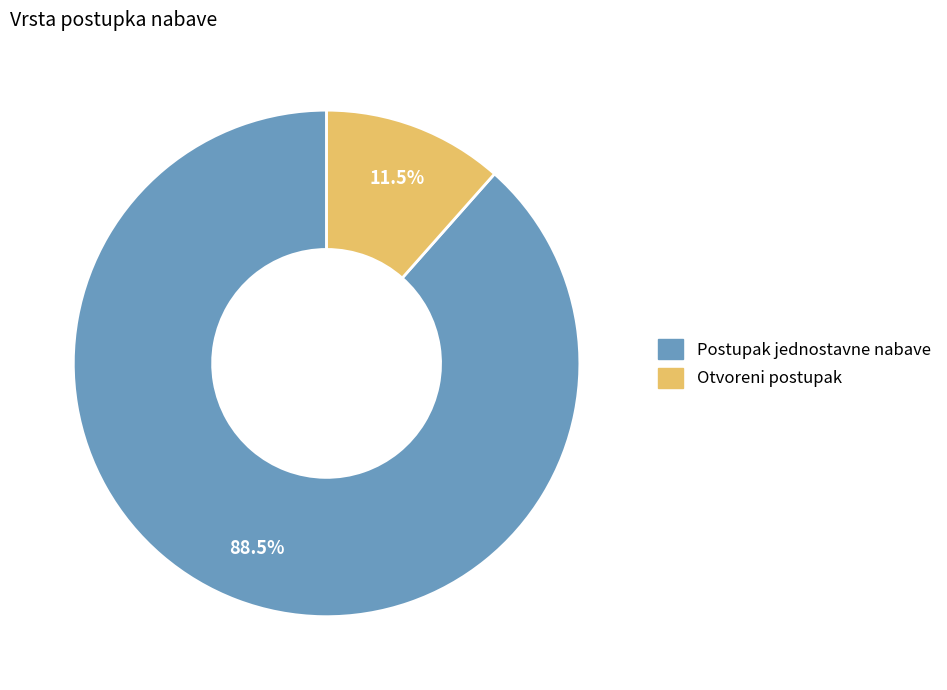

Rank the categories by value from lowest to highest.

Otvoreni postupak, Postupak jednostavne nabave